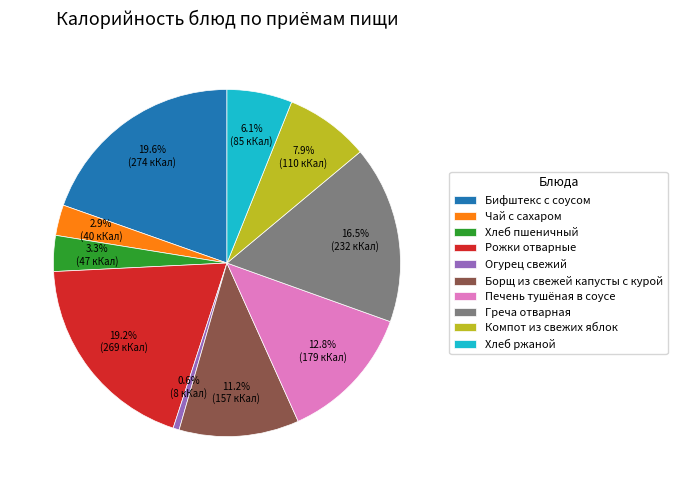

Is it true that Компот из свежих яблок is 21% of the pie?

False